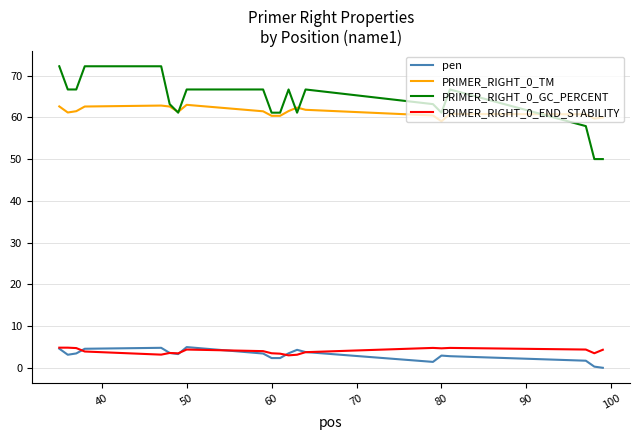

True or false: pen and PRIMER_RIGHT_0_TM intersect in this chart.

False